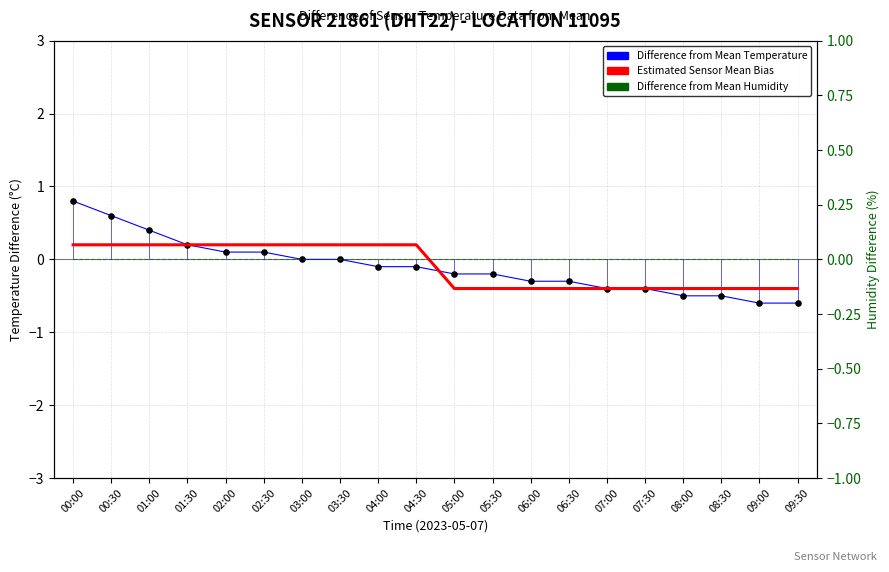

Which series has the largest Y range (max minus min)?

Difference from Mean Temperature